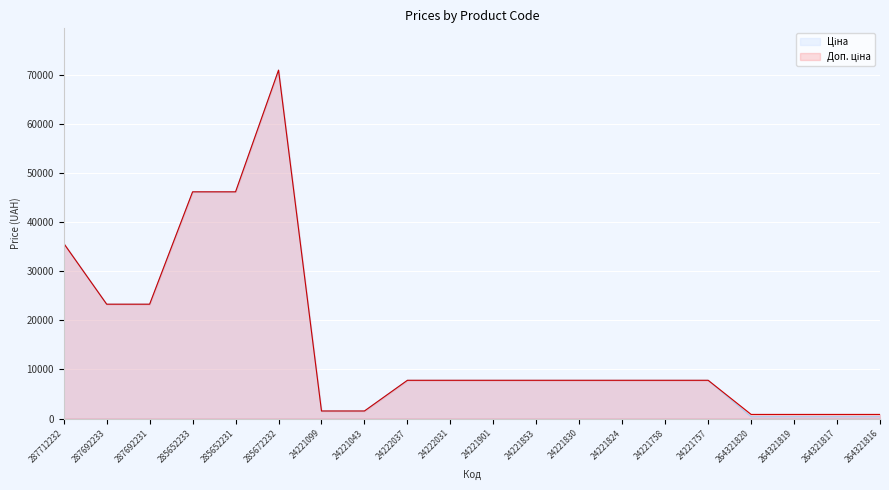

At which category does Доп. ціна reach its first local peak?

285672232